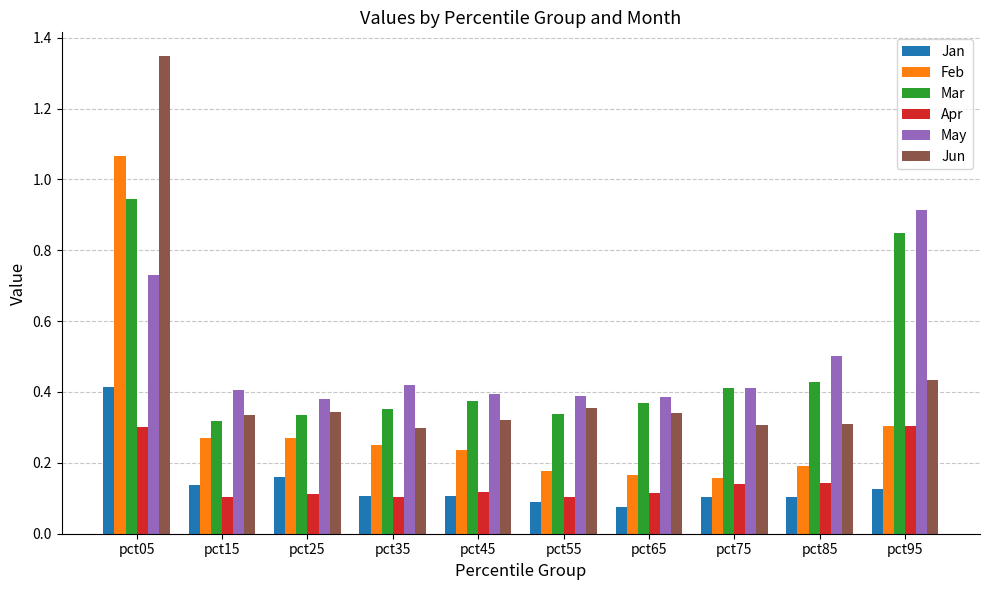

Which series has the widest spread of values?

Jun